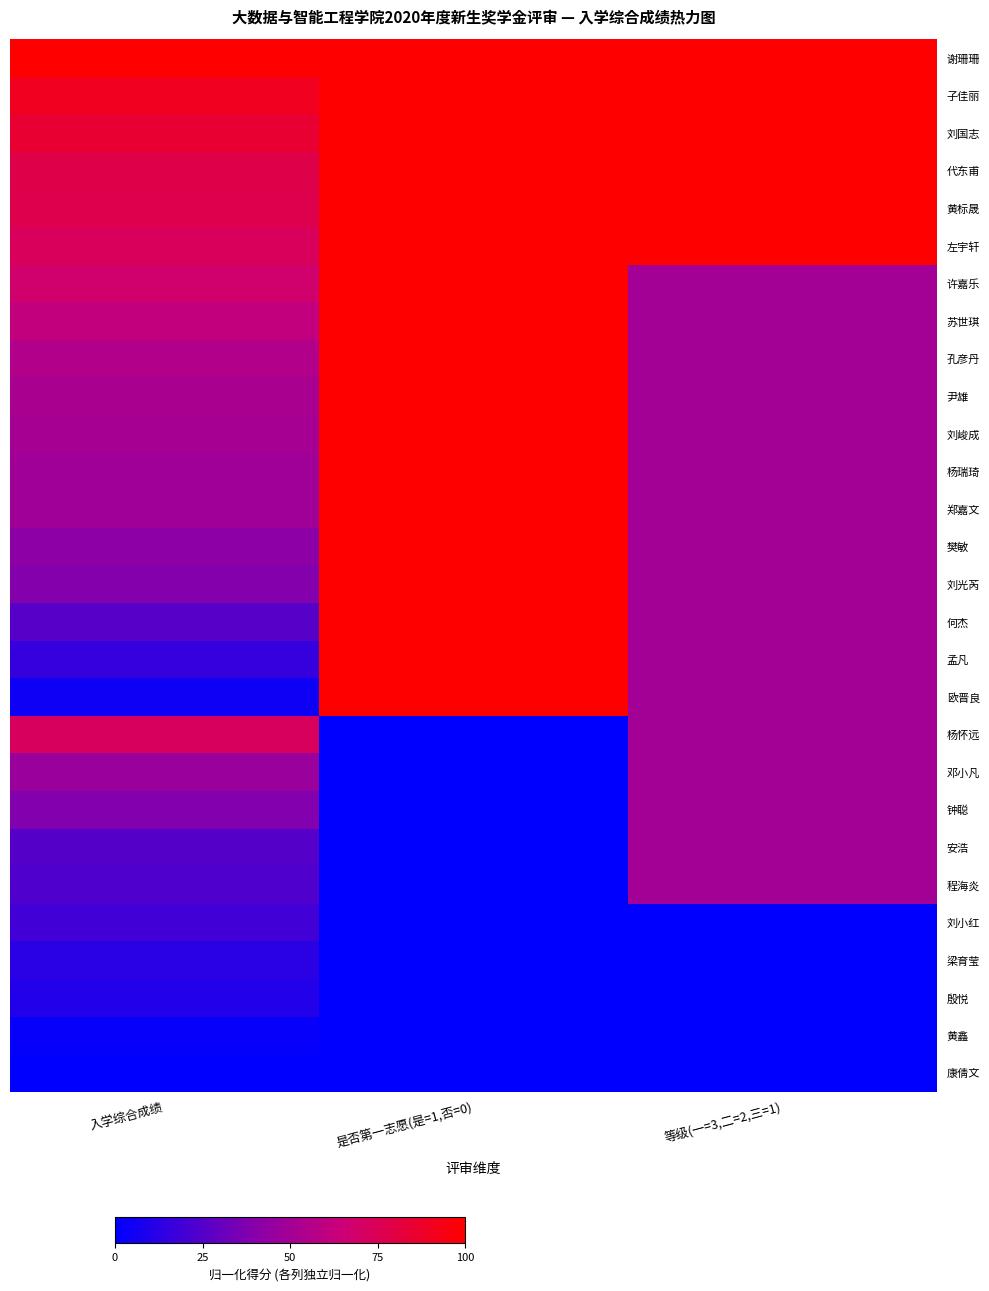

How many distinct data groups are displayed?

28